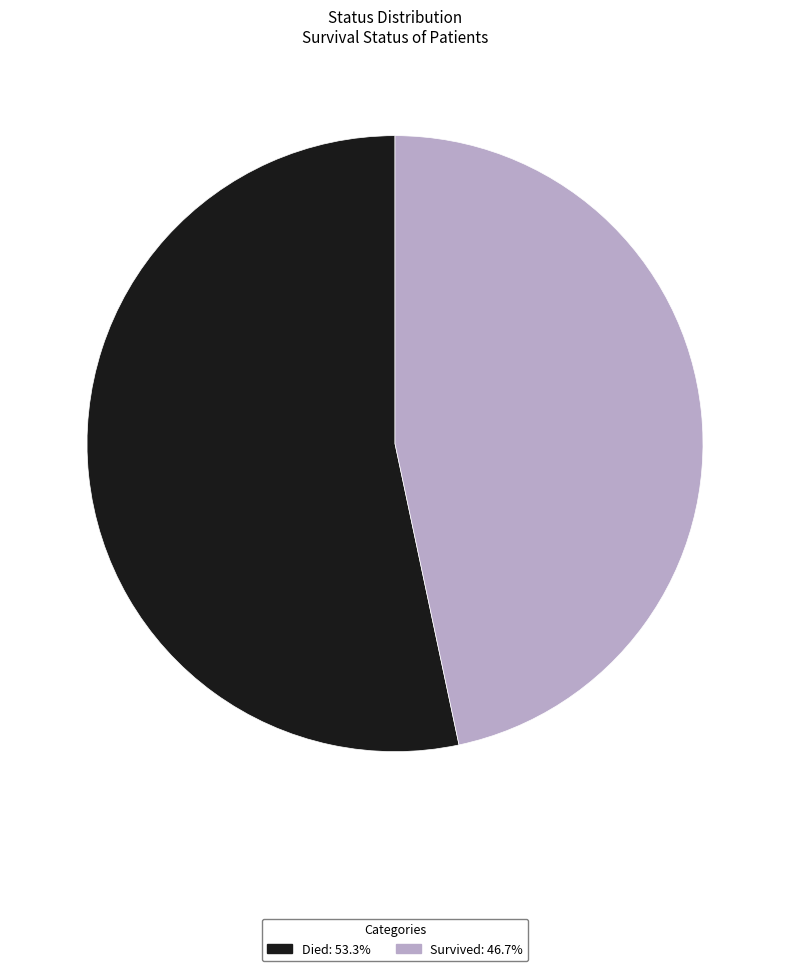

Is the sum of Survived: 46.7% and Died: 53.3% greater than half?

Yes